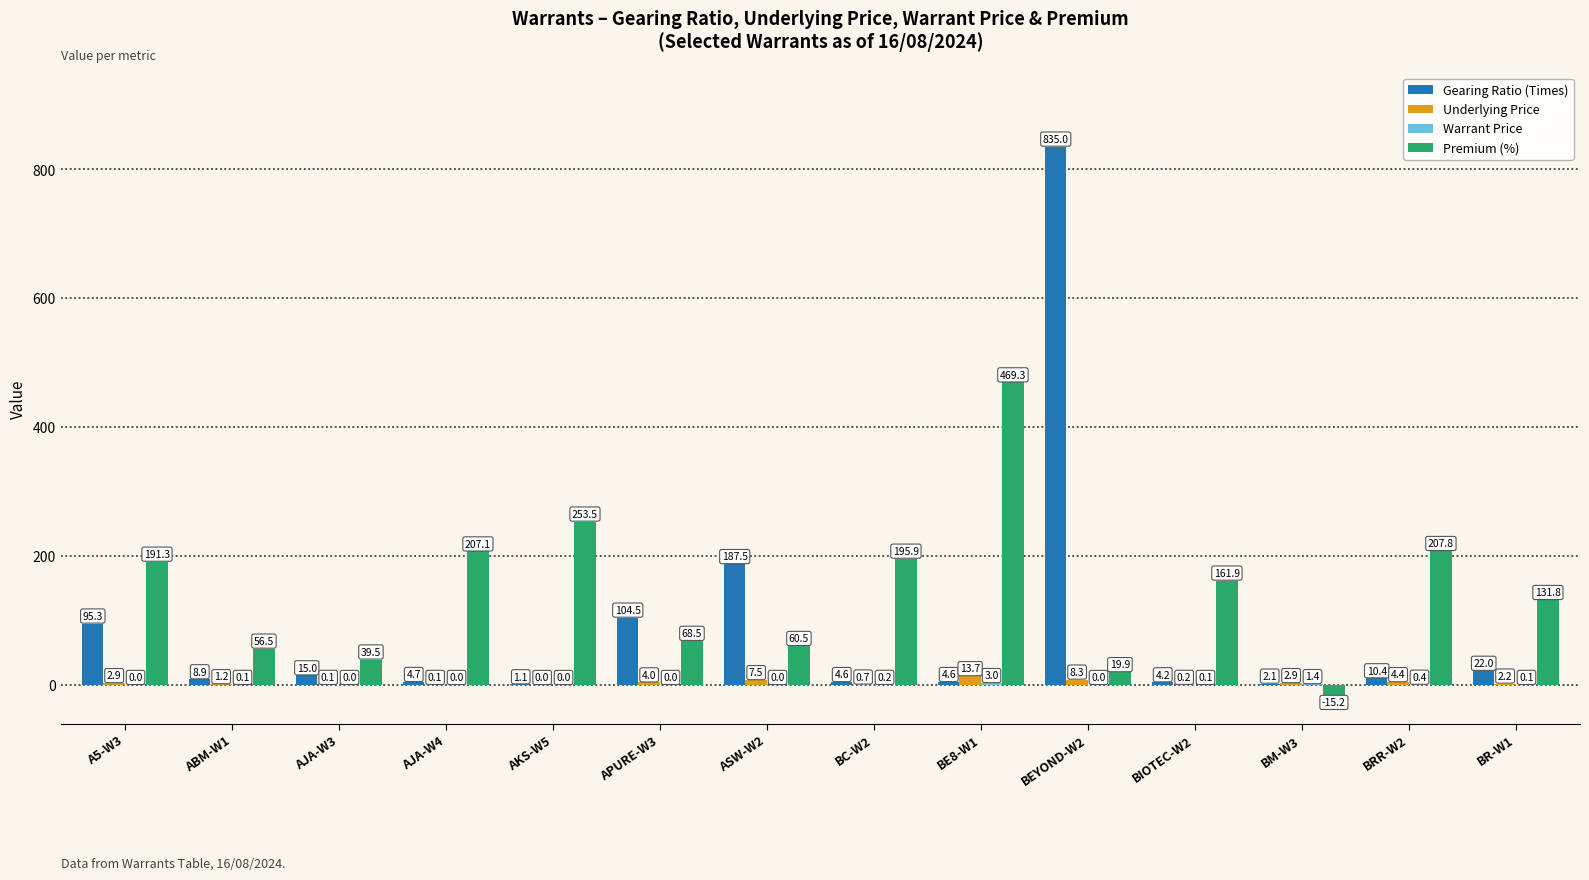

Where is Premium (%) nearest to the value 227?

BRR-W2